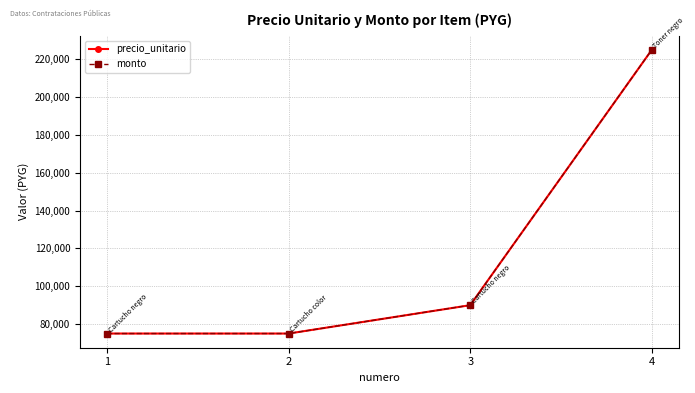

Does the chart have visible grid lines?

Yes